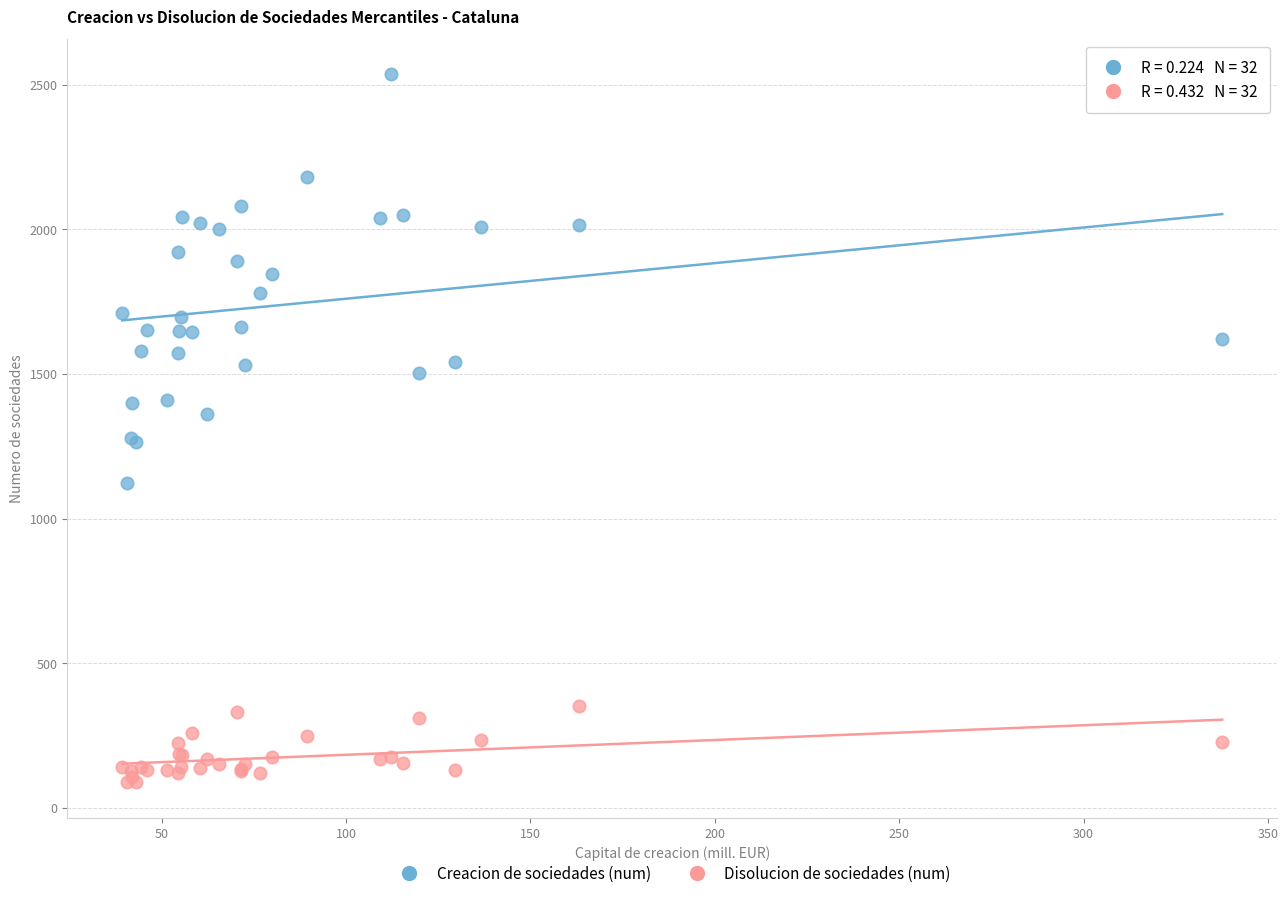

Which series contains the highest Y value?

Creacion de sociedades (num)